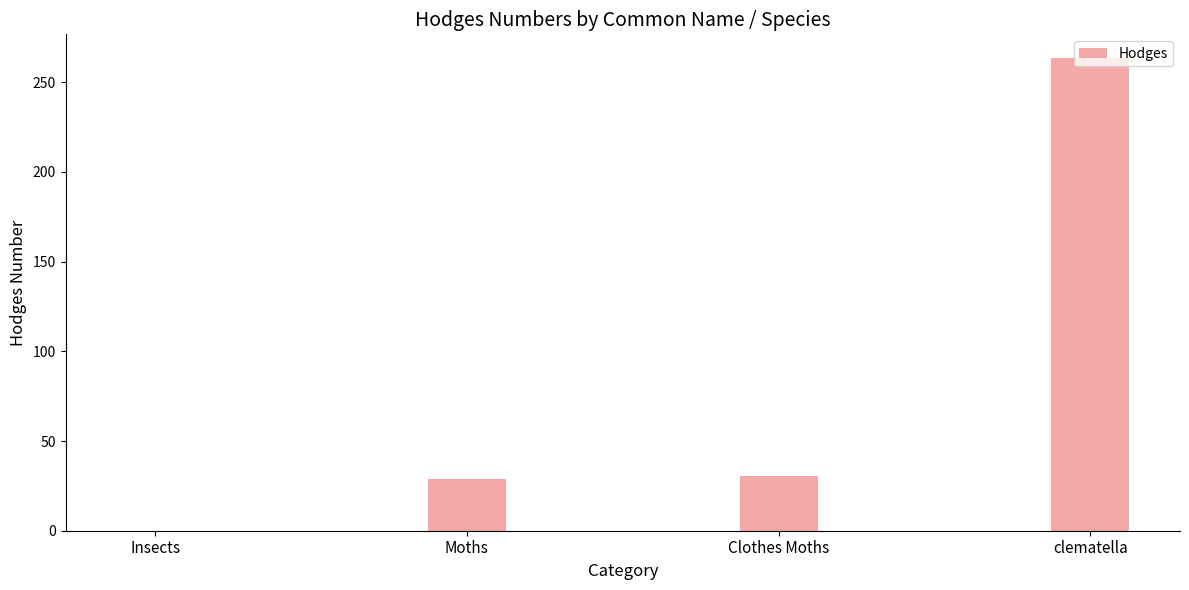

What is the approximate value at clematella?

263.5